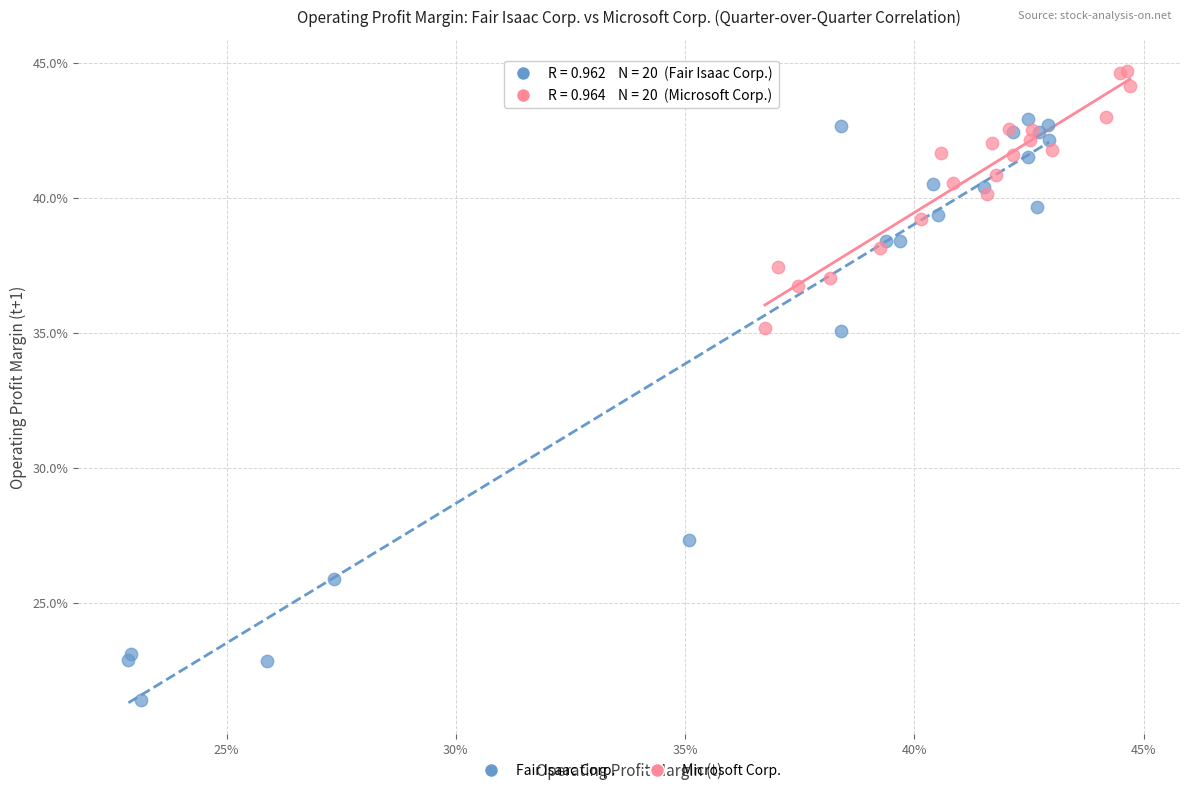

What are all the series names shown in the legend?

Fair Isaac Corp., Microsoft Corp.